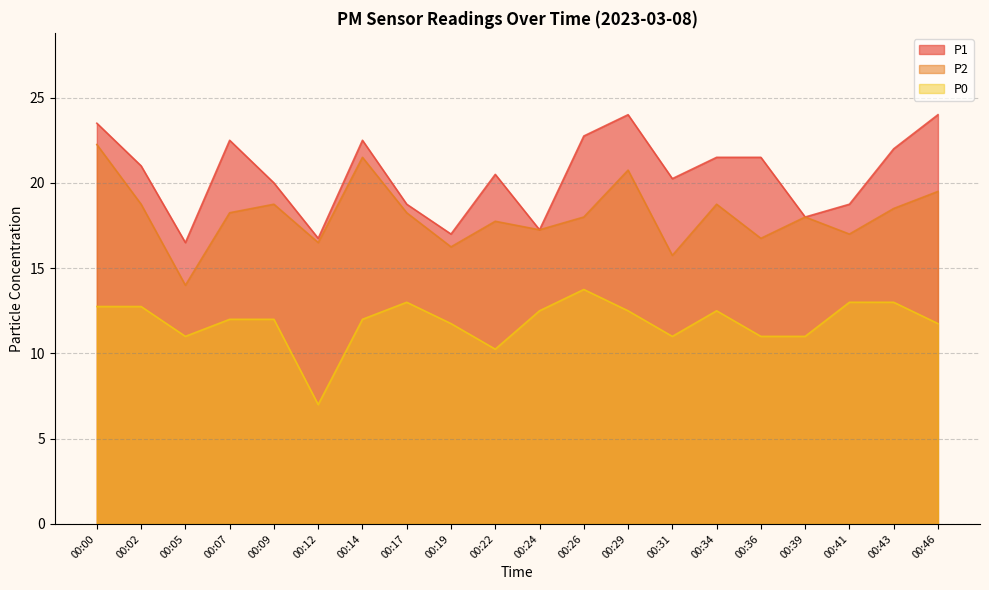

At how many categories does at least one series exceed 13?

20